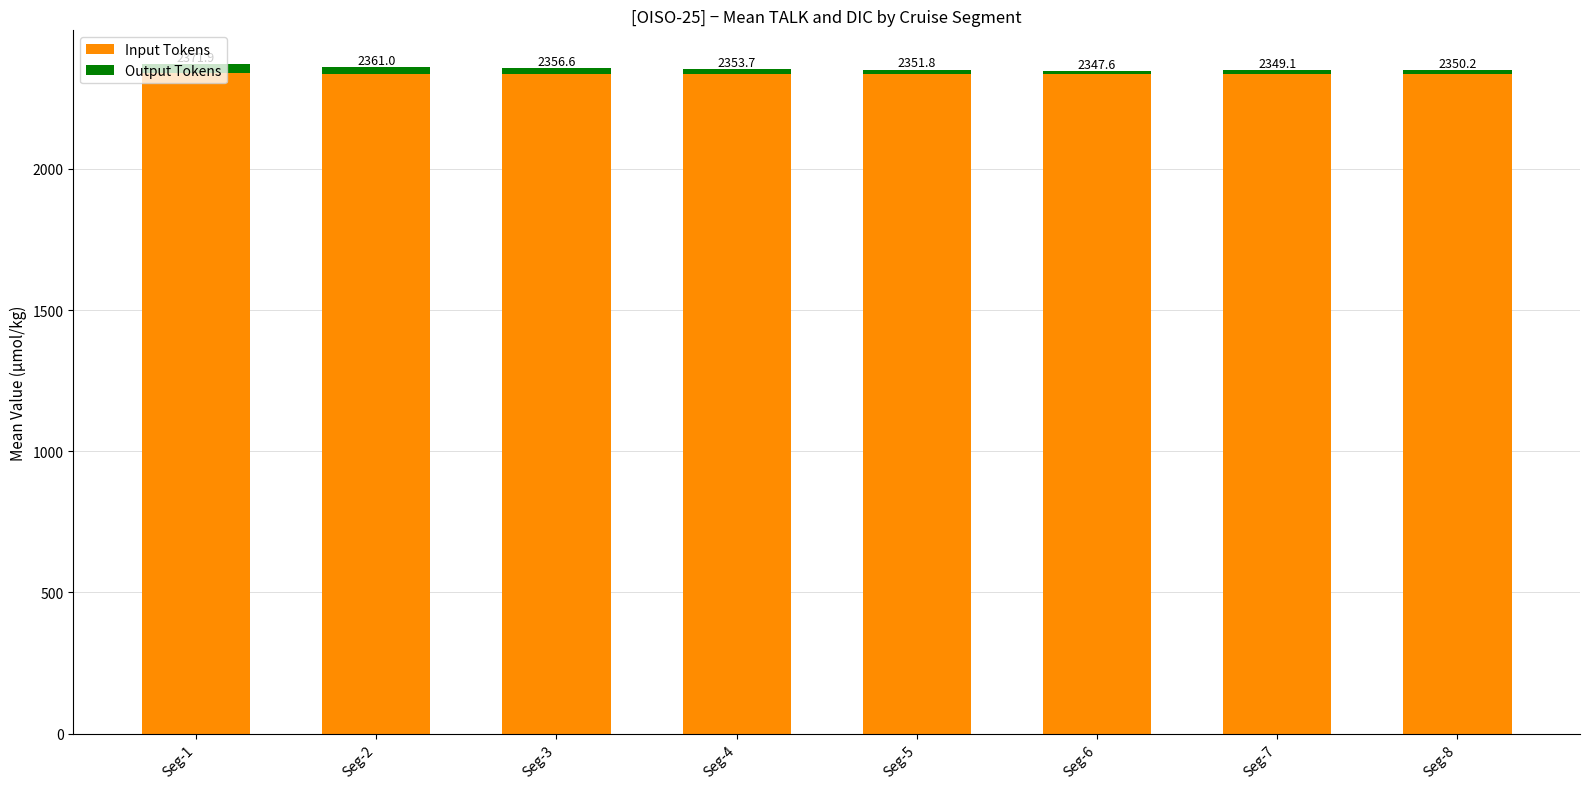

What is the difference between the maximum and minimum values in the Input Tokens series?

4.0